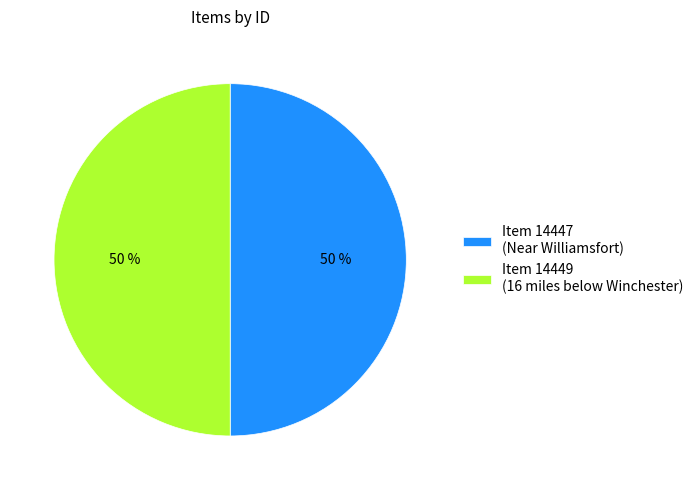

To the nearest percent, what portion does Item 14447 (Near Williamsfort) represent?

50%